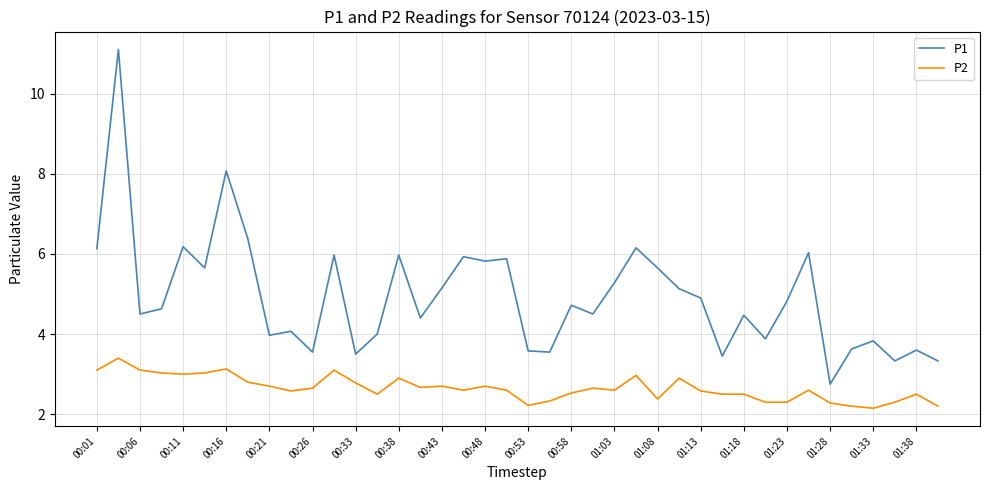

True or false: P2 and P1 intersect in this chart.

False